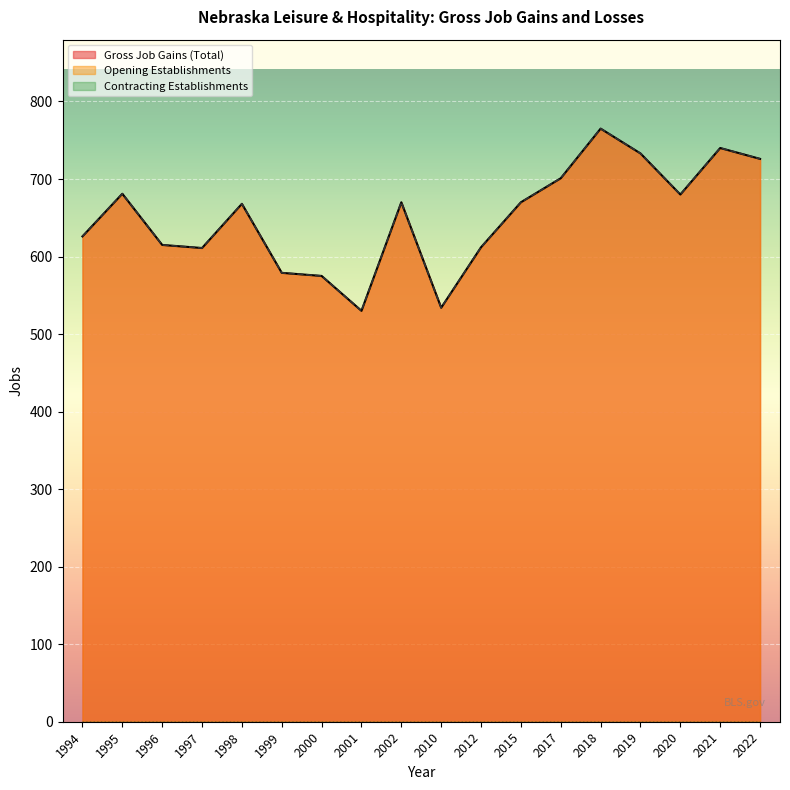

What is the value of the Gross Job Gains (Total) point at the 4th from the left?

611